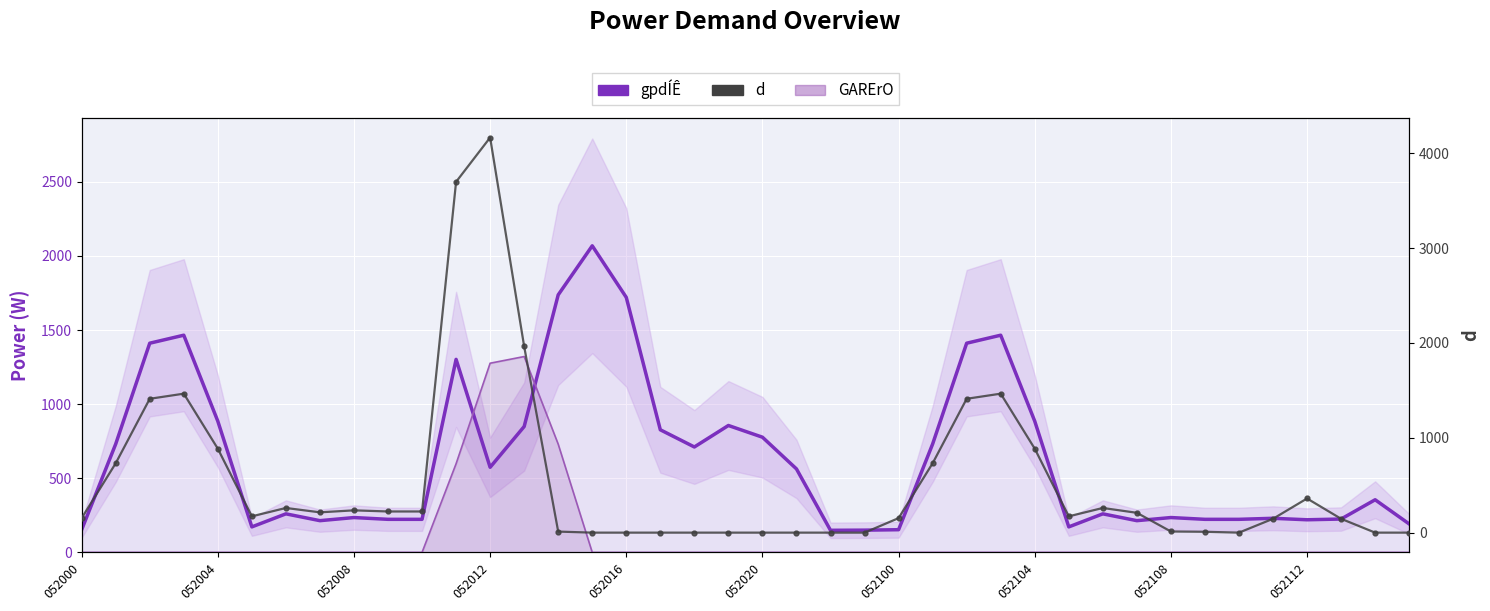

What is the approximate value of gpdÍÊ at 31, to the nearest 50?

200